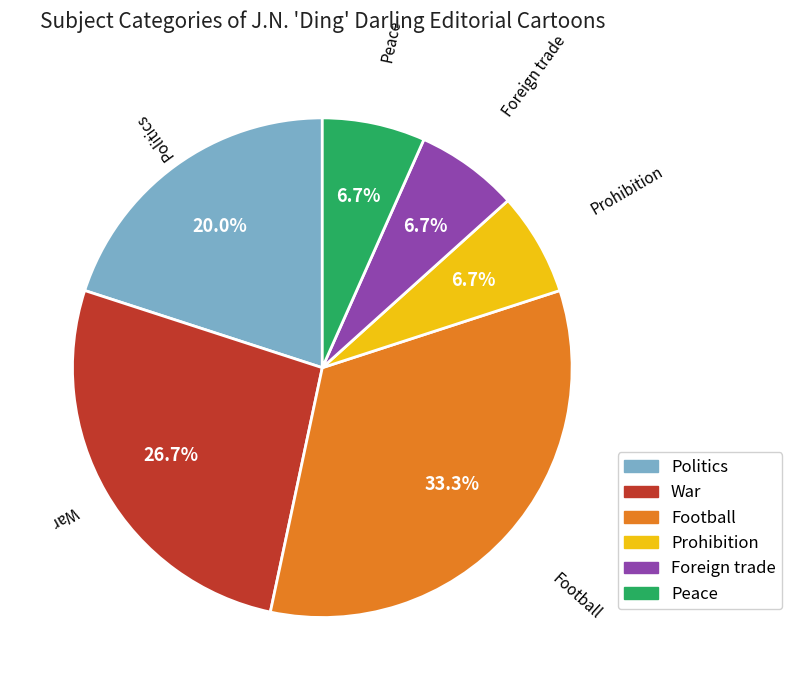

How many slices are in this pie chart?

6